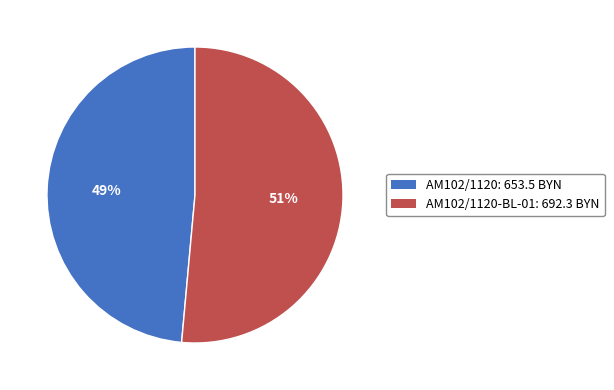

To the nearest percent, what is the average slice percentage?

50%